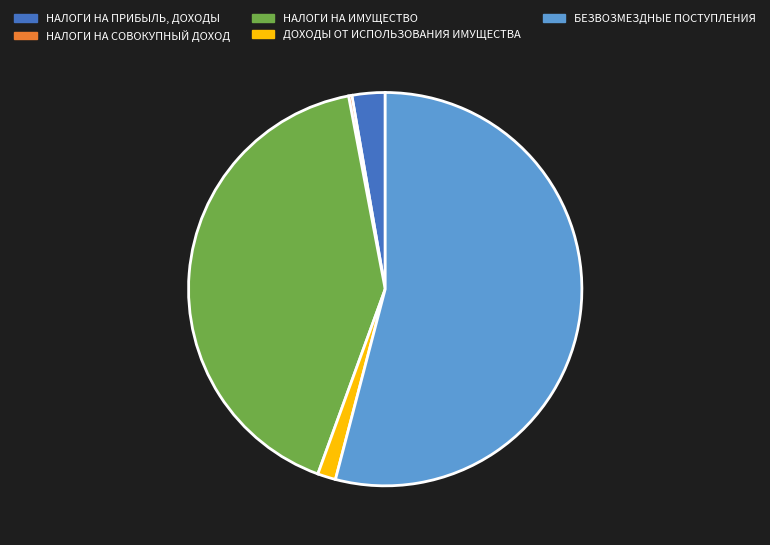

What is the ratio of the value at БЕЗВОЗМЕЗДНЫЕ ПОСТУПЛЕНИЯ to the value at НАЛОГИ НА ПРИБЫЛЬ, ДОХОДЫ?

19.9